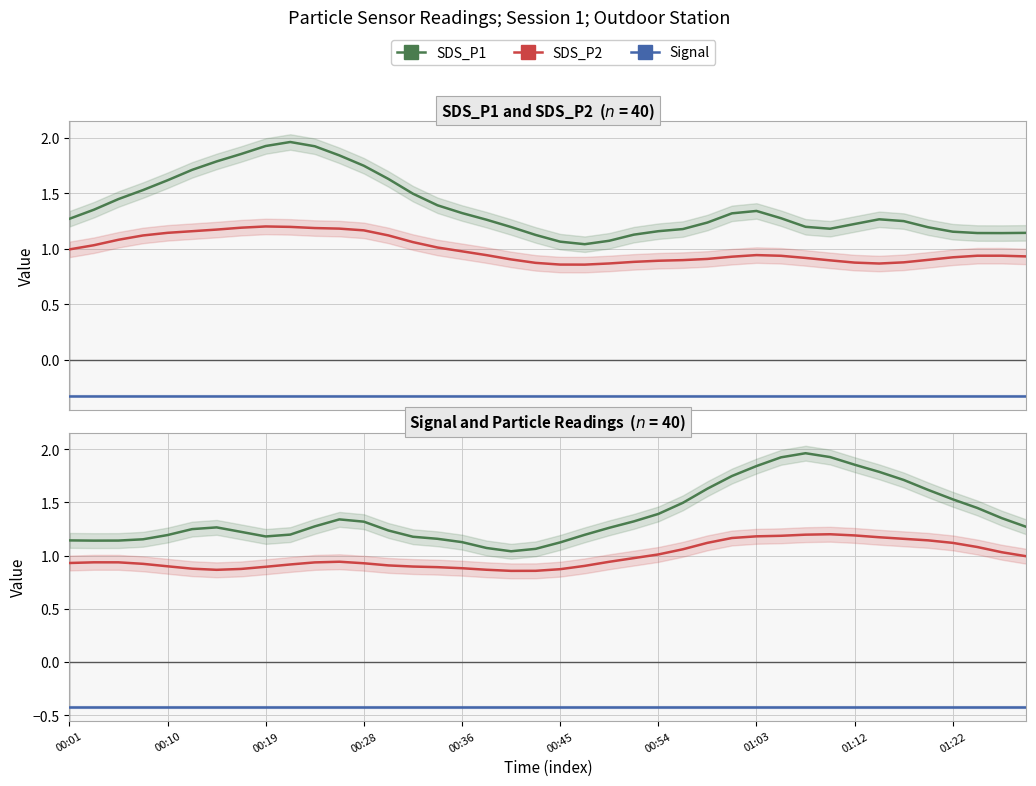

True or false: Signal and SDS_P2 intersect in this chart.

False